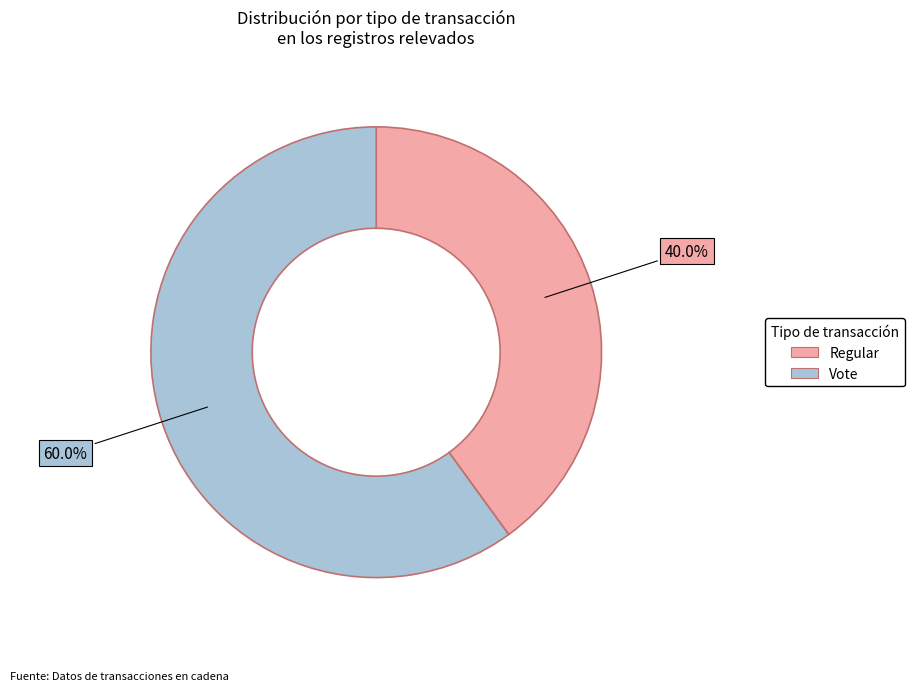

Which slice is the smallest?

Regular